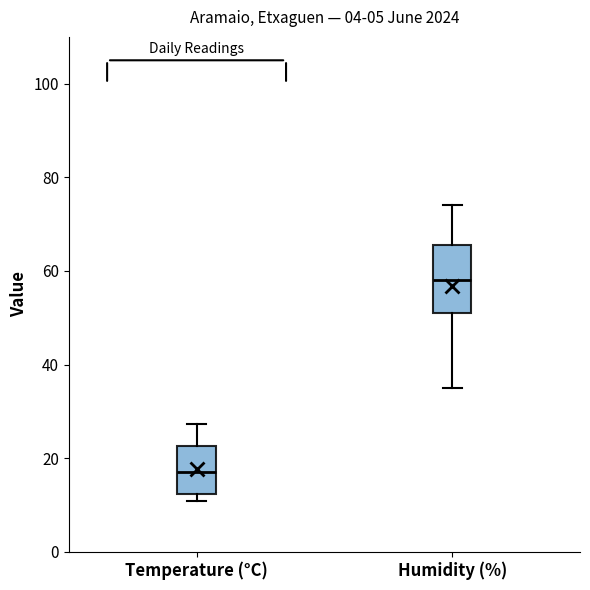

Where is the upper edge of the box for Temperature (°C) on the y-axis? The values are not printed on the chart, so give them approximately, as read against the axis.

22